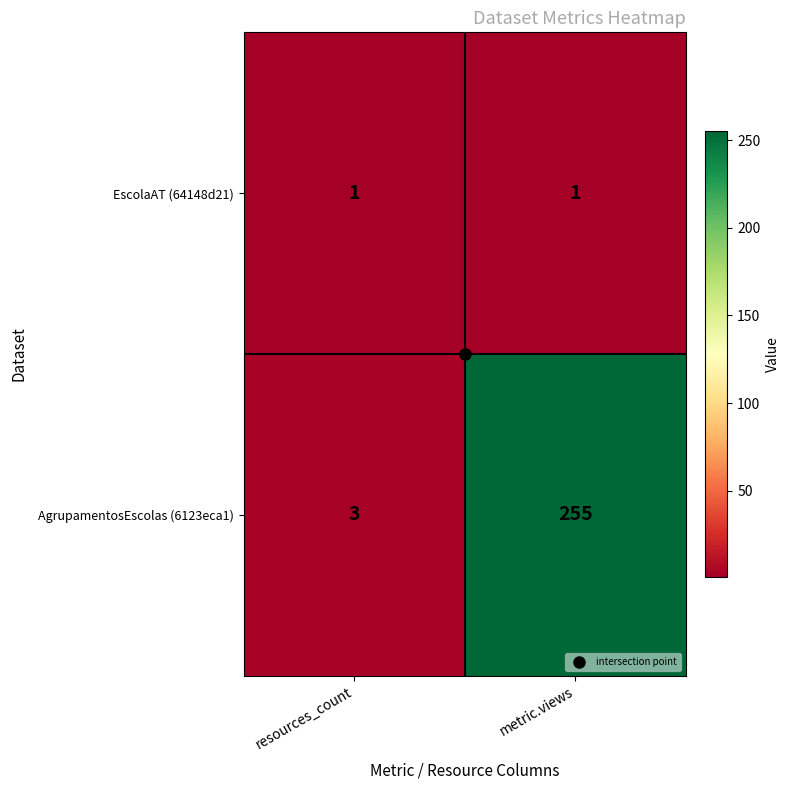

Between resources_count and metric.views, which series saw the biggest shift?

AgrupamentosEscolas (6123eca1)